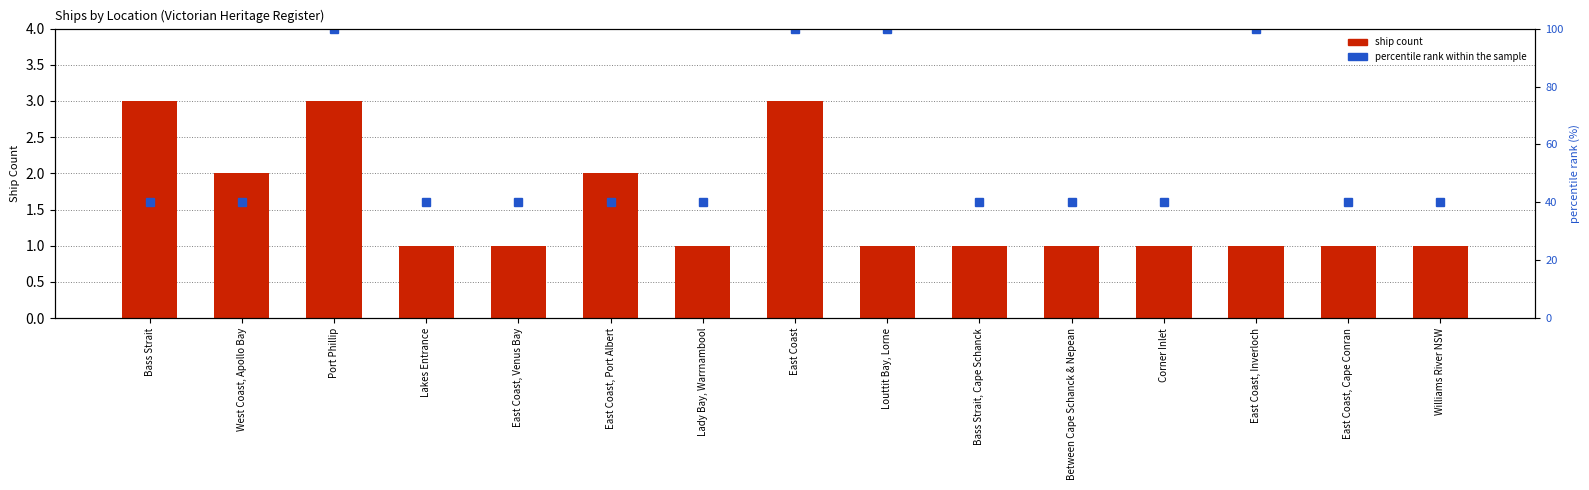

What position from the left is Bass Strait, Cape Schanck?

10